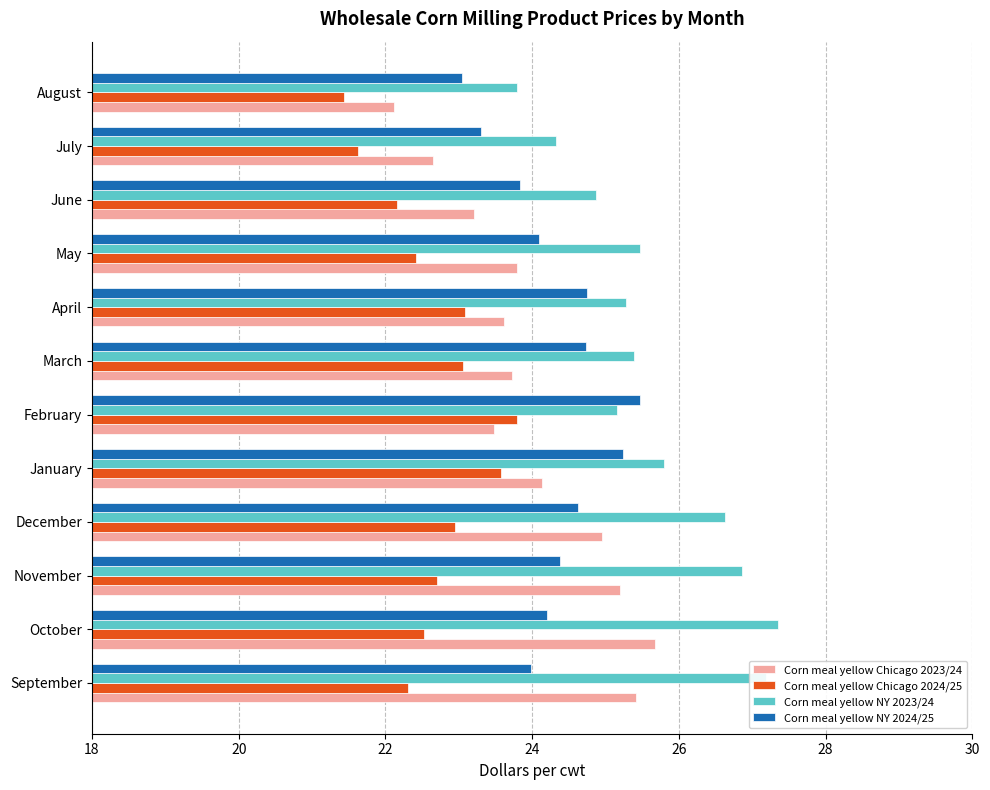

The Corn meal yellow Chicago 2024/25 series shows 22.2 at June. True or false?

True